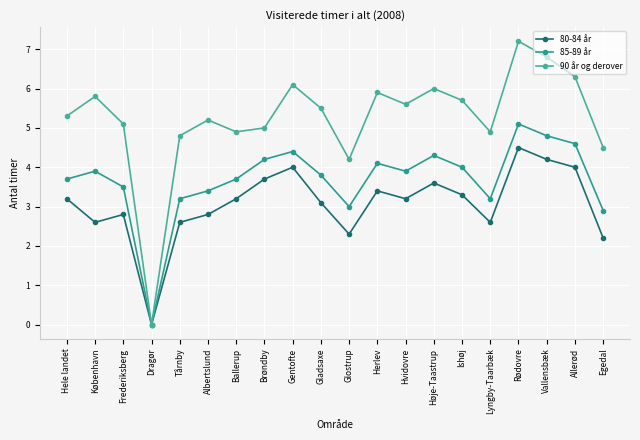

What position from the left is Ballerup?

7